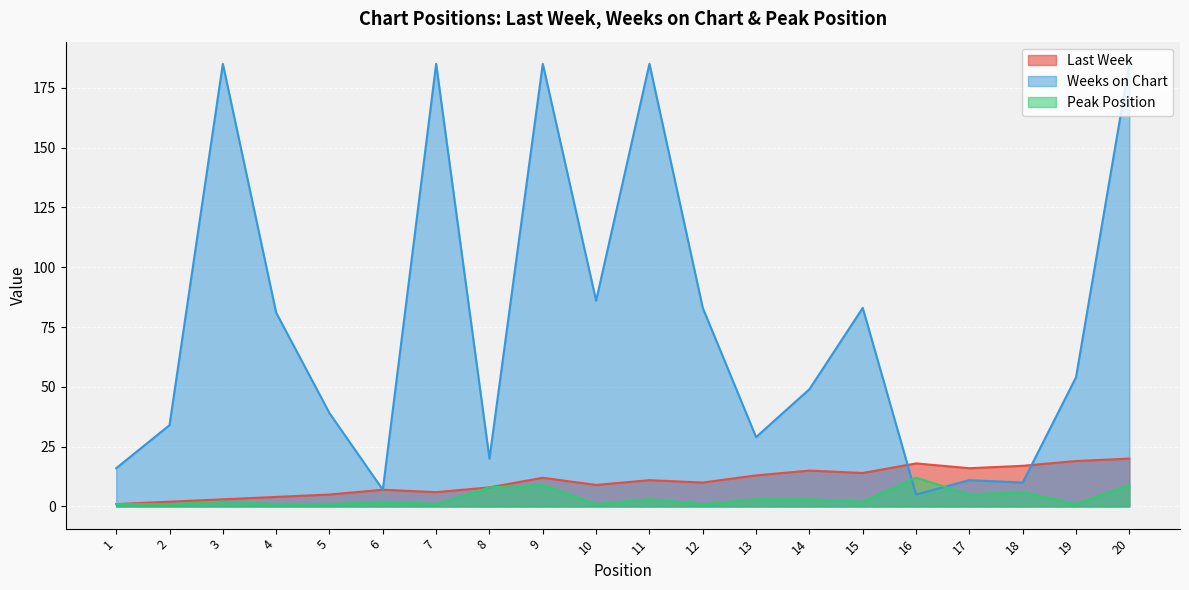

Reading left to right, list all the values displayed in this chart.

Last Week: 1	2	3	4	5	7	6	8	12	9	11	10	13	15	14	18	16	17	19	20
Weeks on Chart: 16	34	185	81	39	7	185	20	185	86	185	83	29	49	83	5	11	10	54	185
Peak Position: 1	1	2	1	1	2	1	8	9	1	3	1	3	3	2	12	5	6	1	9